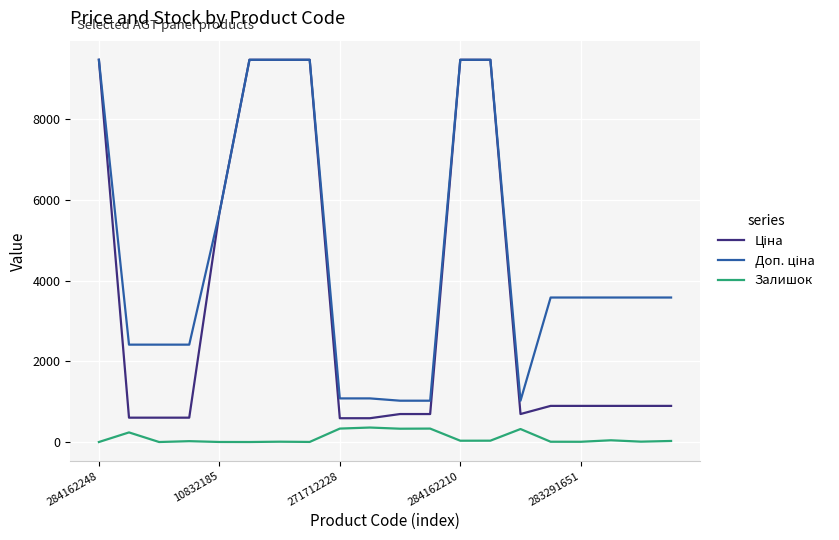

What is the label of the 17th point from the right?

284162210